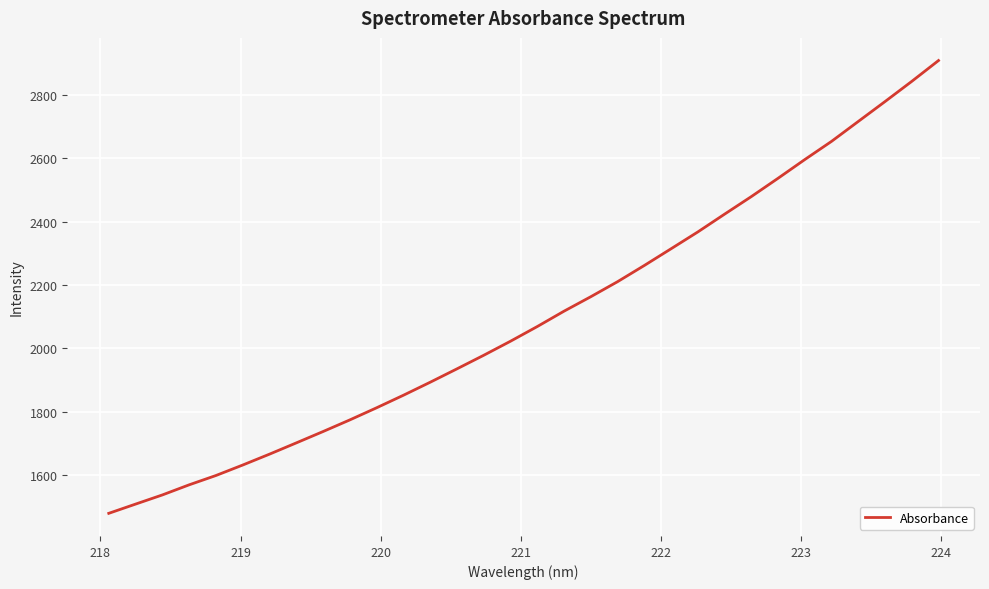

What is the greatest value displayed?

2908.3